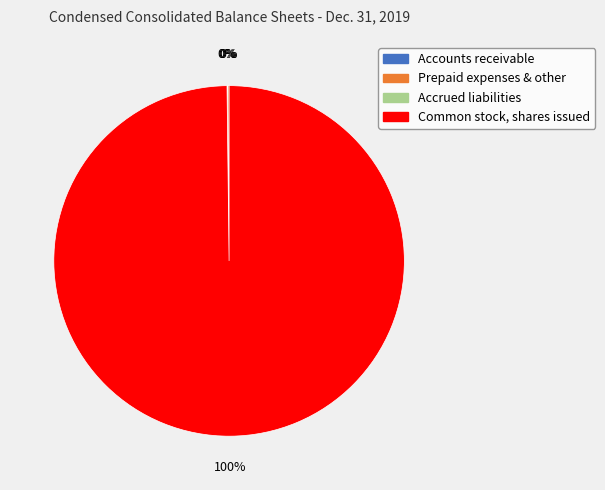

To the nearest percent, what is the difference between the largest and smallest slice percentages?

100%